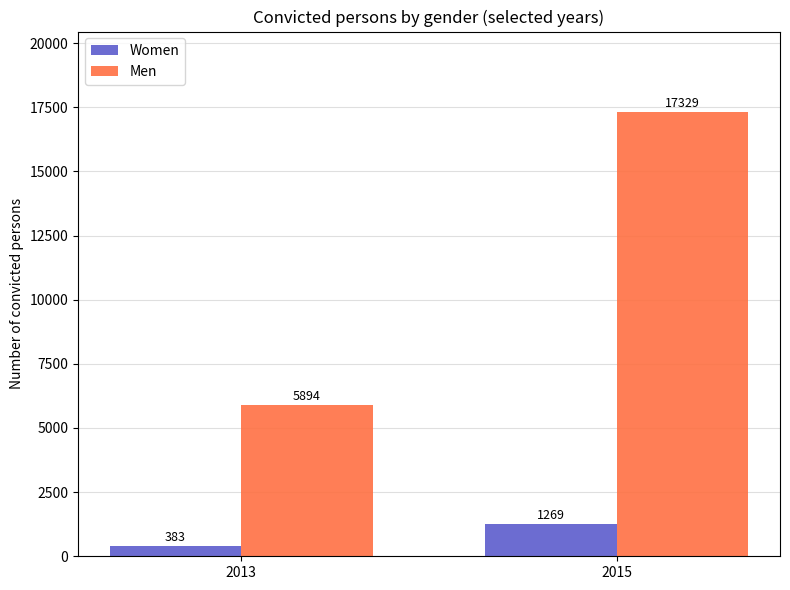

What is the sum of all Women values?

1652